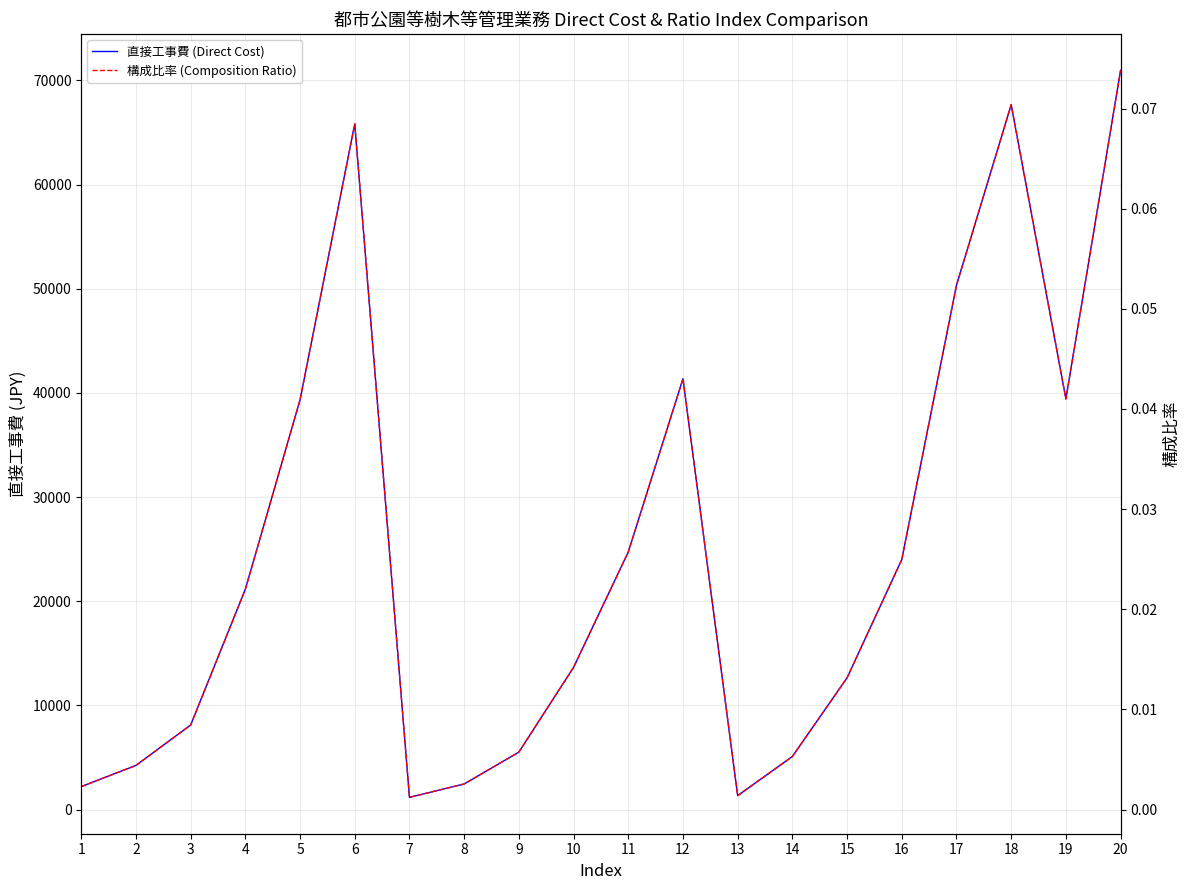

Count the number of data series in this chart.

2